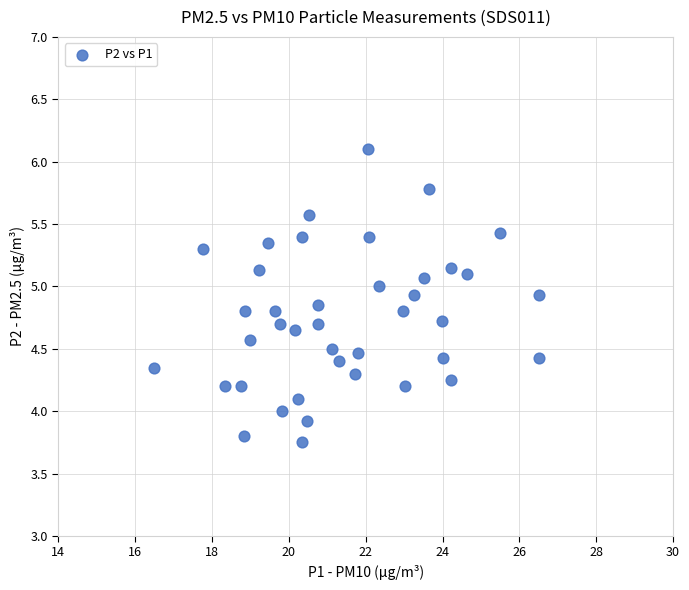

What is the range of X values (max minus min)?

10.0